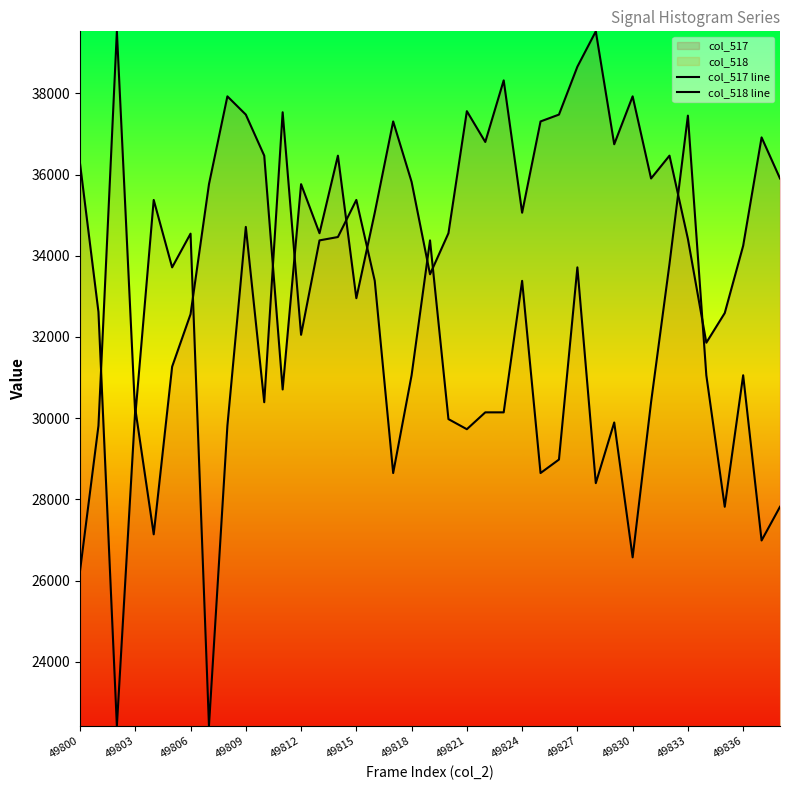

What is the minimum value shown in the chart?

22420.0